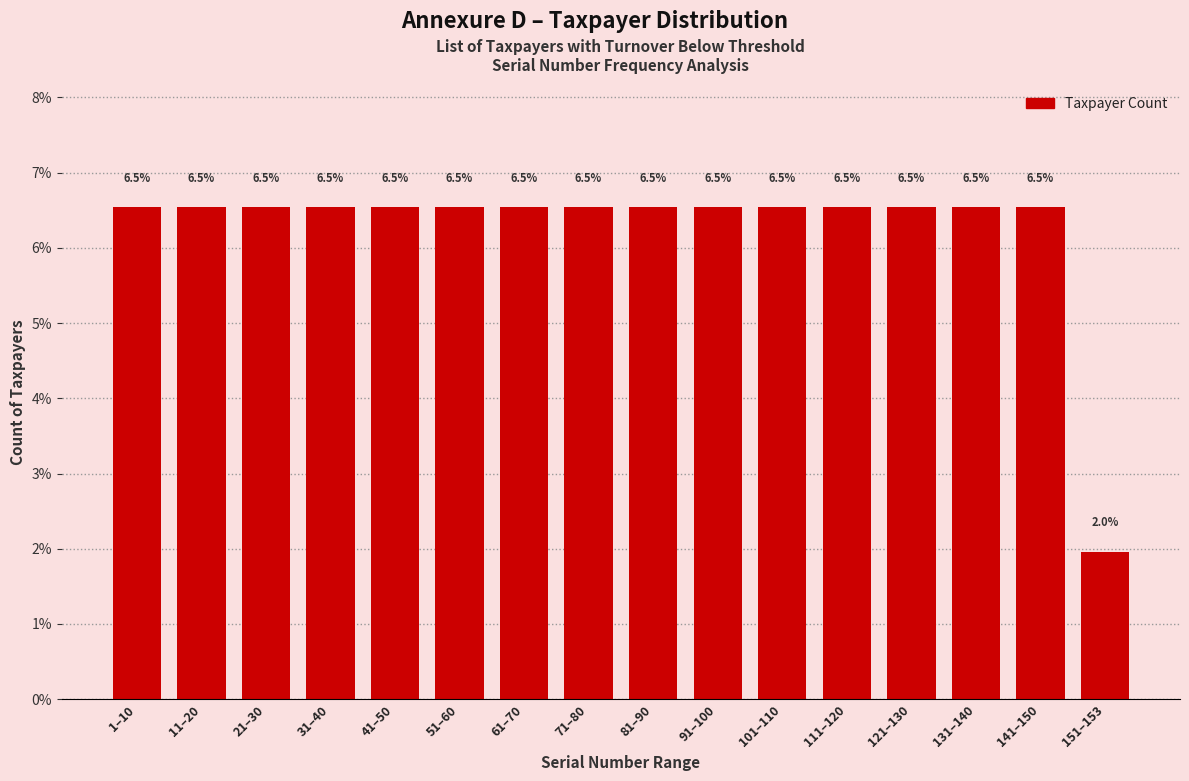

Reading left to right, list all the values displayed in this chart.

1–10=6.5	11–20=6.5	21–30=6.5	31–40=6.5	41–50=6.5	51–60=6.5	61–70=6.5	71–80=6.5	81–90=6.5	91–100=6.5	101–110=6.5	111–120=6.5	121–130=6.5	131–140=6.5	141–150=6.5	151–153=2.0